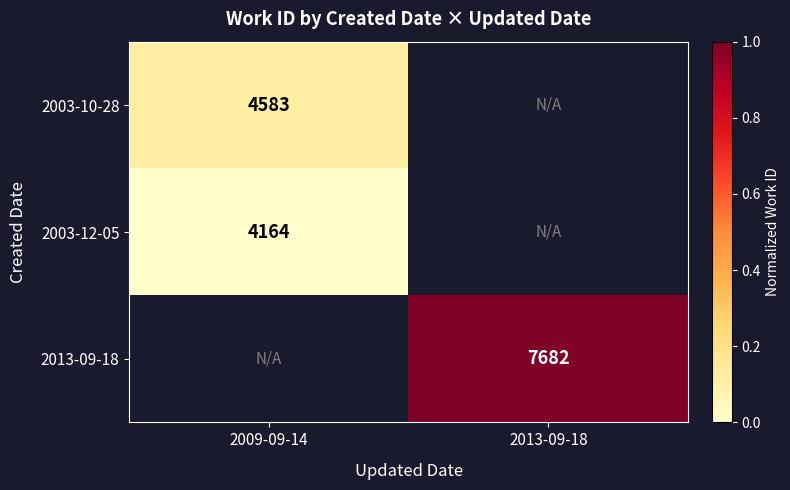

The 2003-10-28 series shows 0.1 at 2009-09-14. True or false?

True